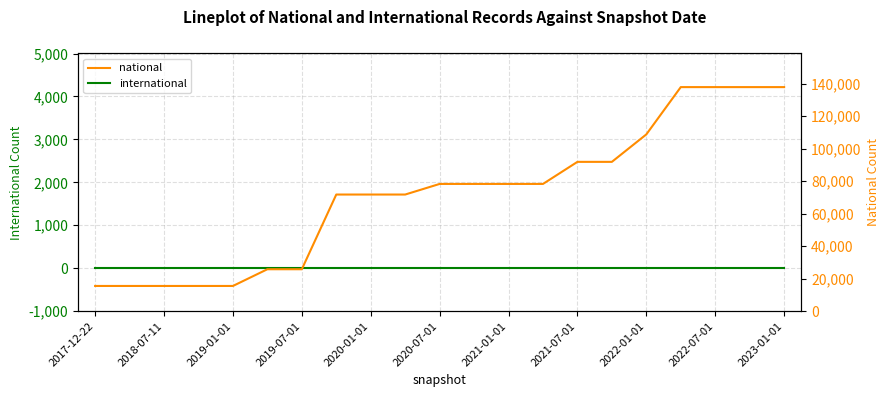

How many series are shown in this chart?

2